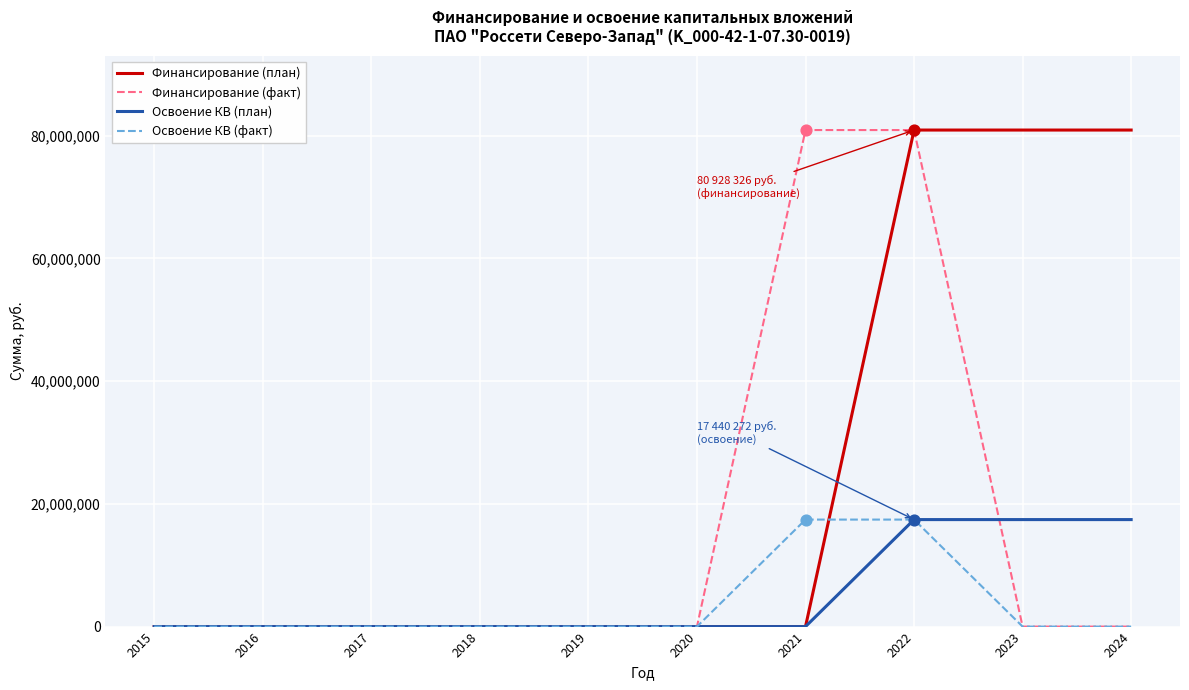

At how many categories does at least one series exceed 10837993?

4